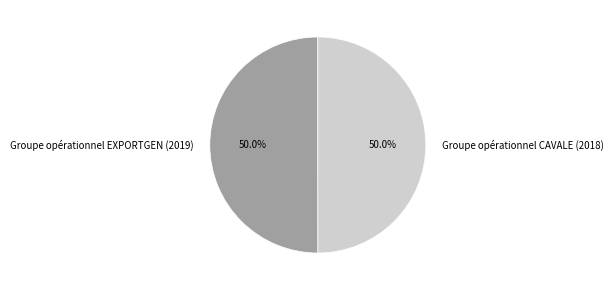

To the nearest percent, what percentage of the pie is Groupe opérationnel EXPORTGEN (2019)?

50%